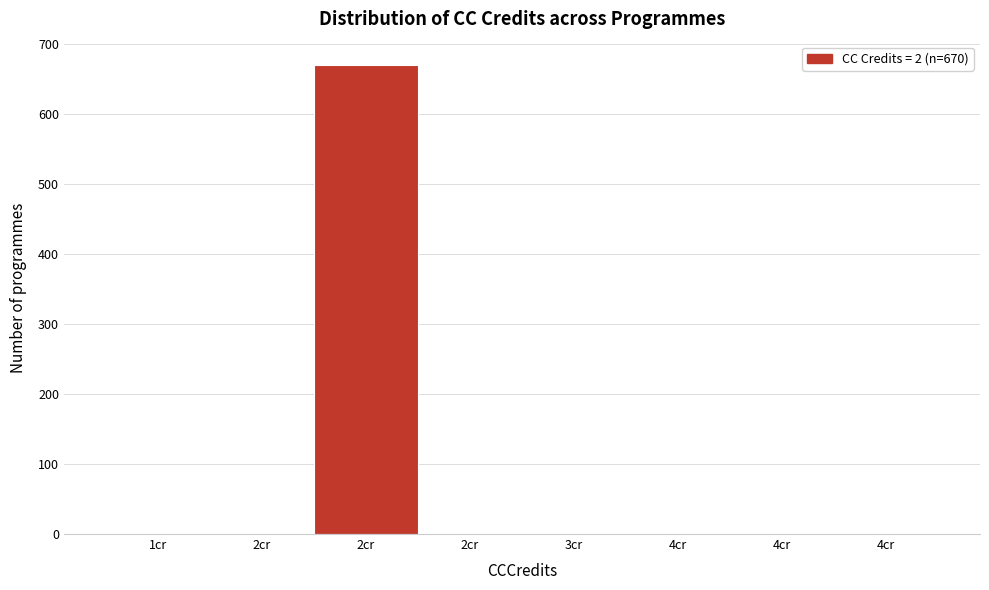

How many series are shown in this chart?

1